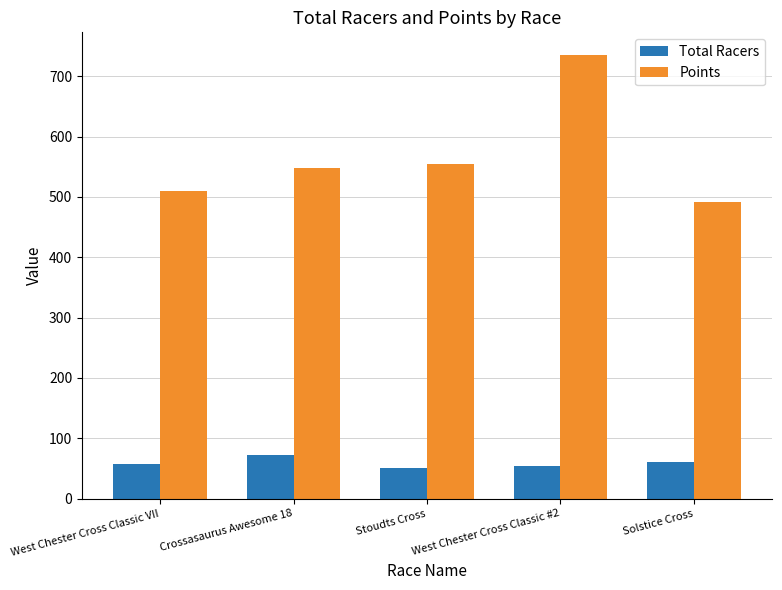

Which series changed the most between Crossasaurus Awesome 18 and Stoudts Cross?

Total Racers